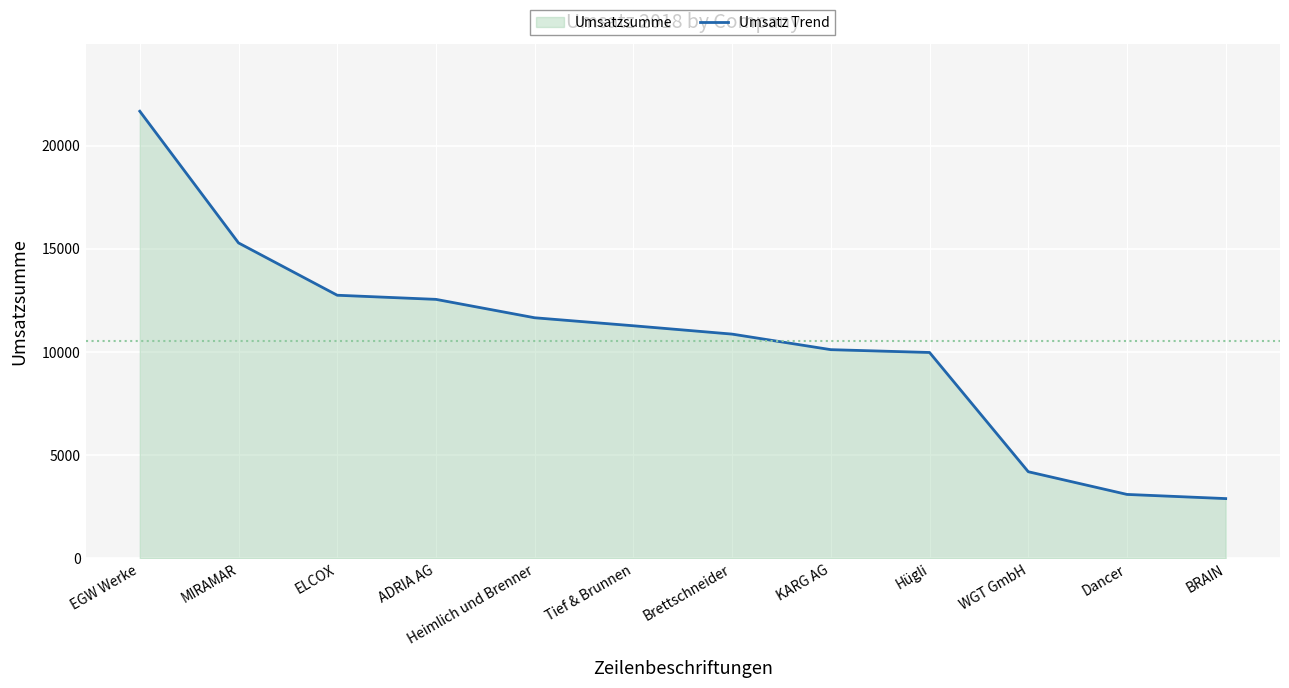

How many lines are shown in the chart?

1